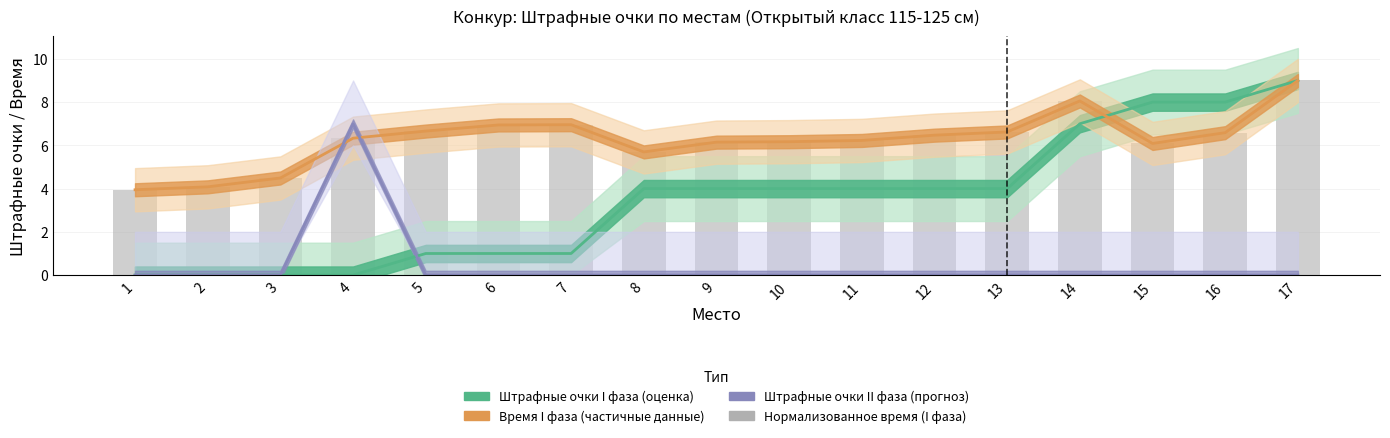

Is it true that the value at 13 is 6.6?

True